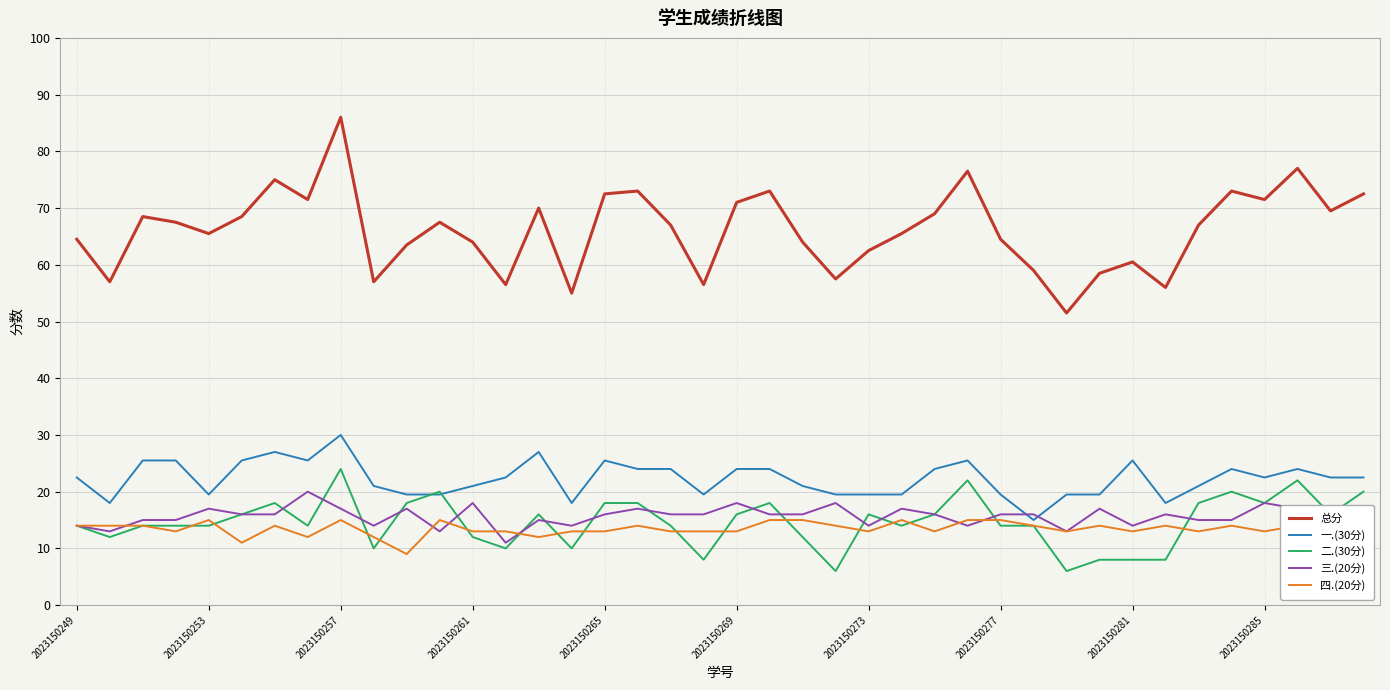

At how many categories does at least one series exceed 33?

40